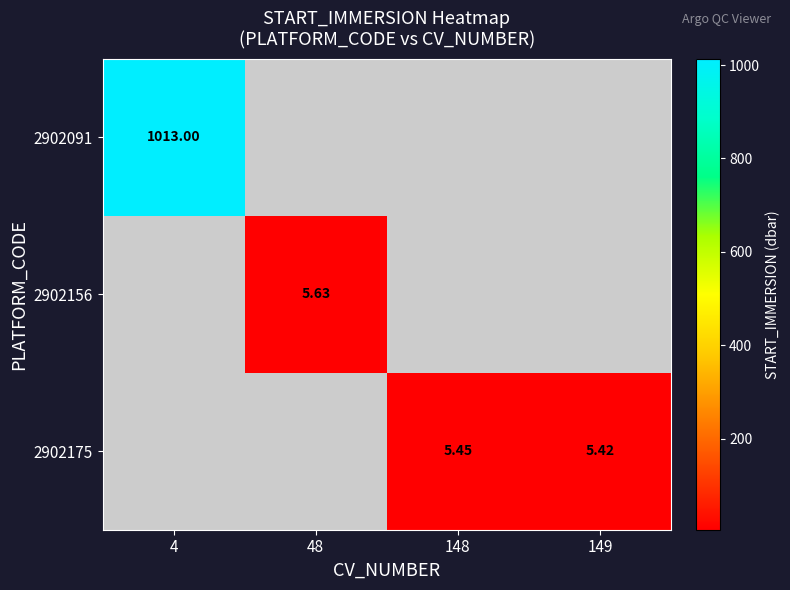

How many categories are shown in the chart?

4